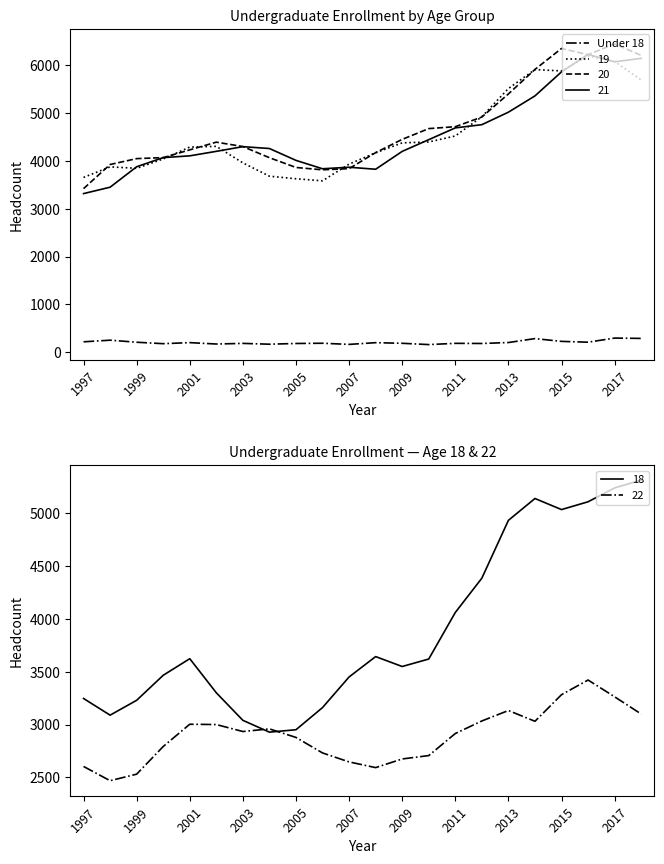

True or false: 19 and Under 18 cross at least once.

False